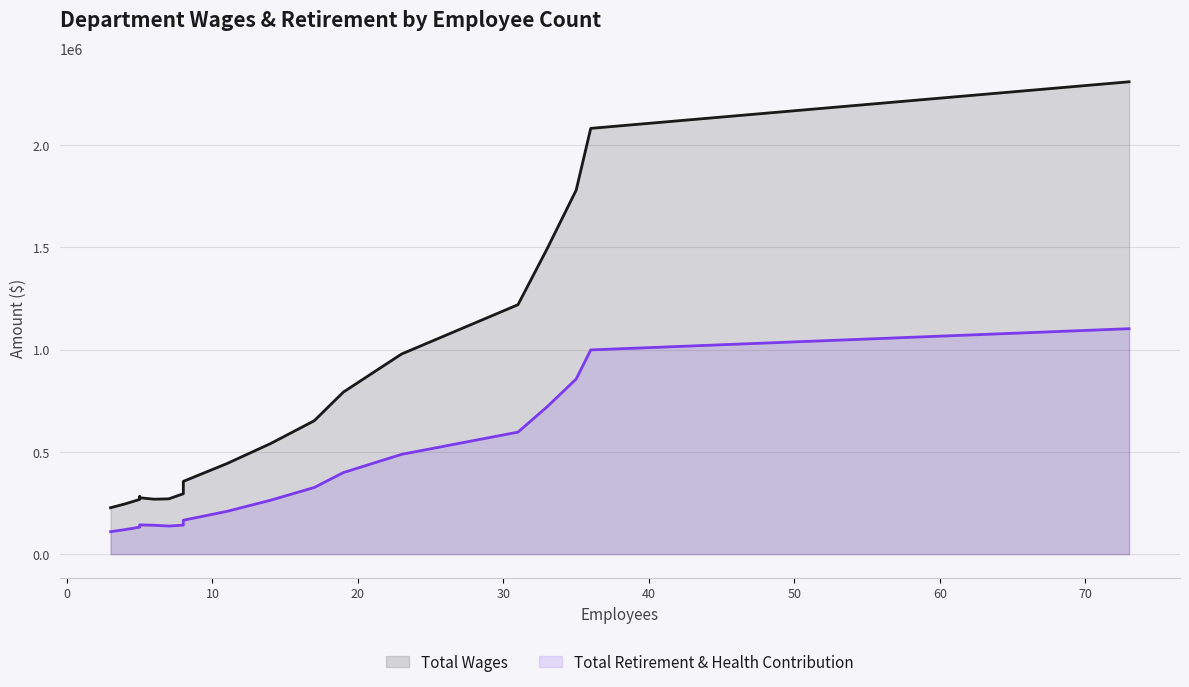

True or false: Total Wages has more than 1 points higher than both neighbors.

False